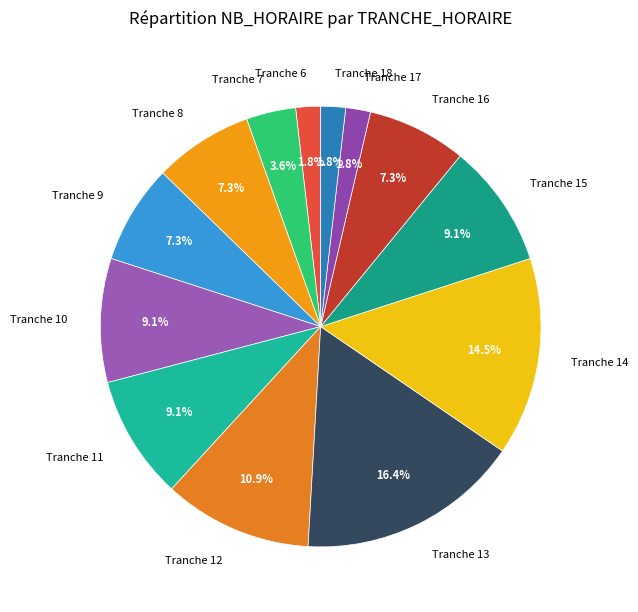

What percentage do Tranche 12 and Tranche 11 together represent?

20.0%